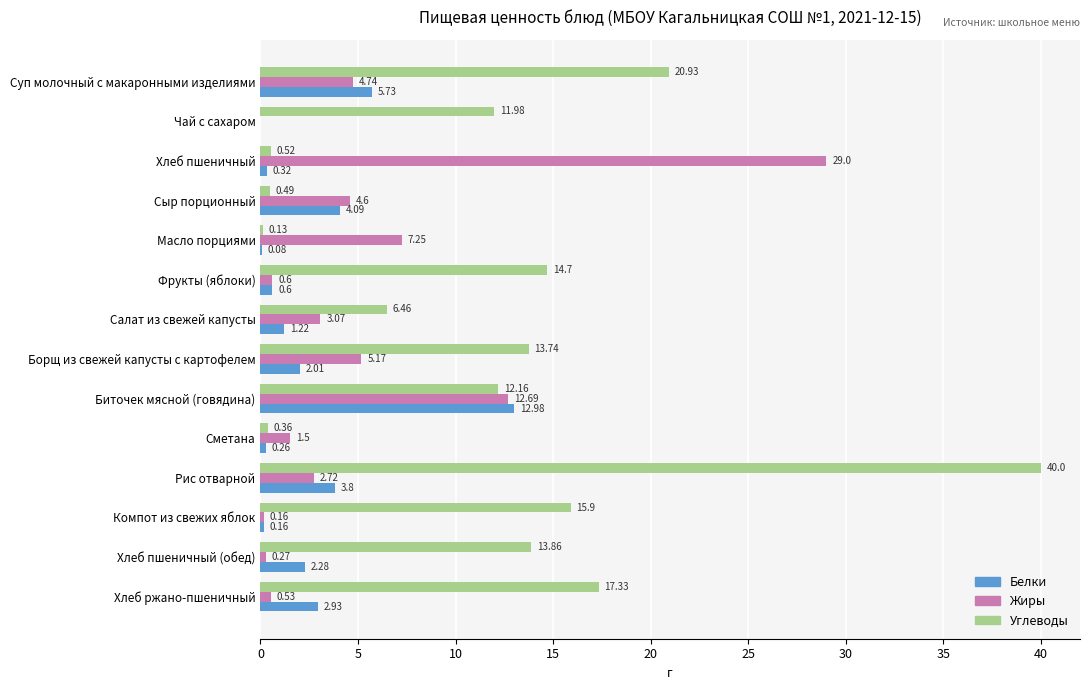

Between Чай с сахаром and Борщ из свежей капусты с картофелем, which series saw the biggest shift?

Жиры